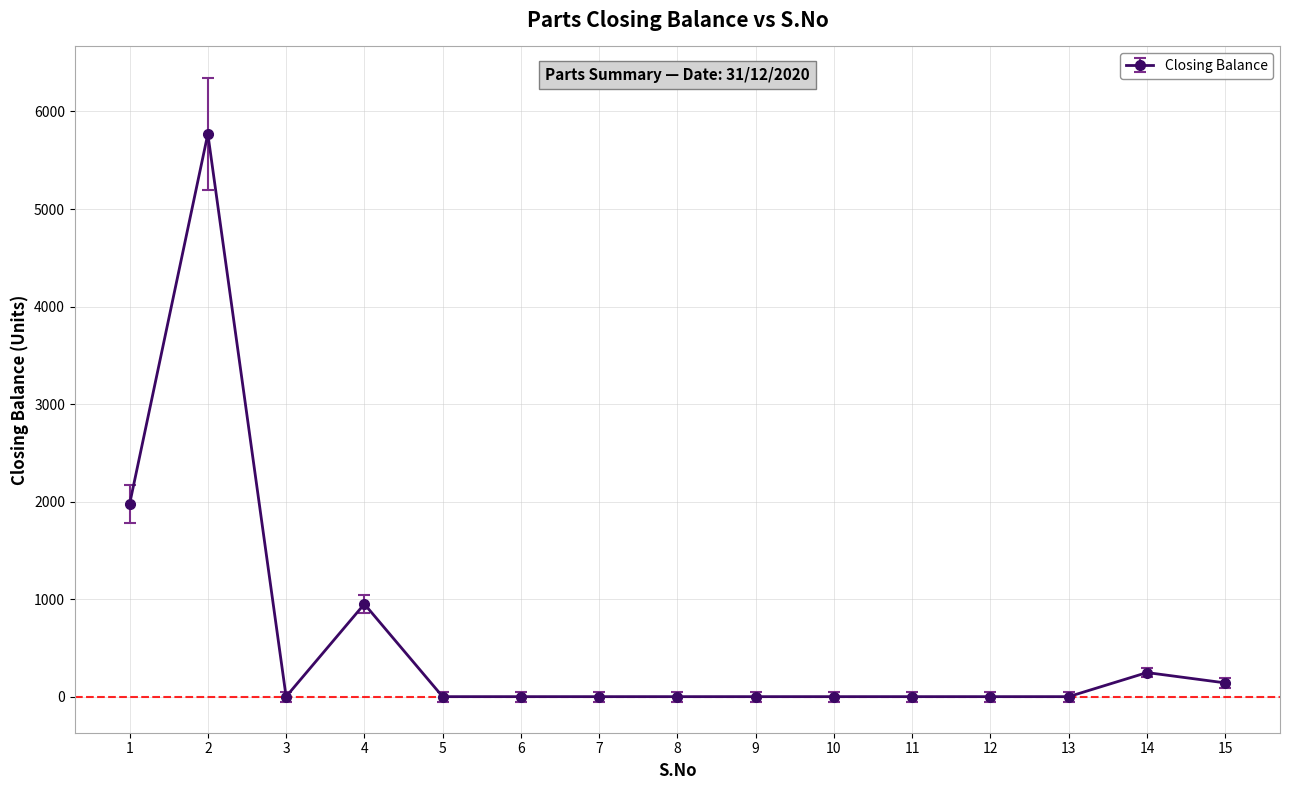

At which category does the data reach its first local valley?

3